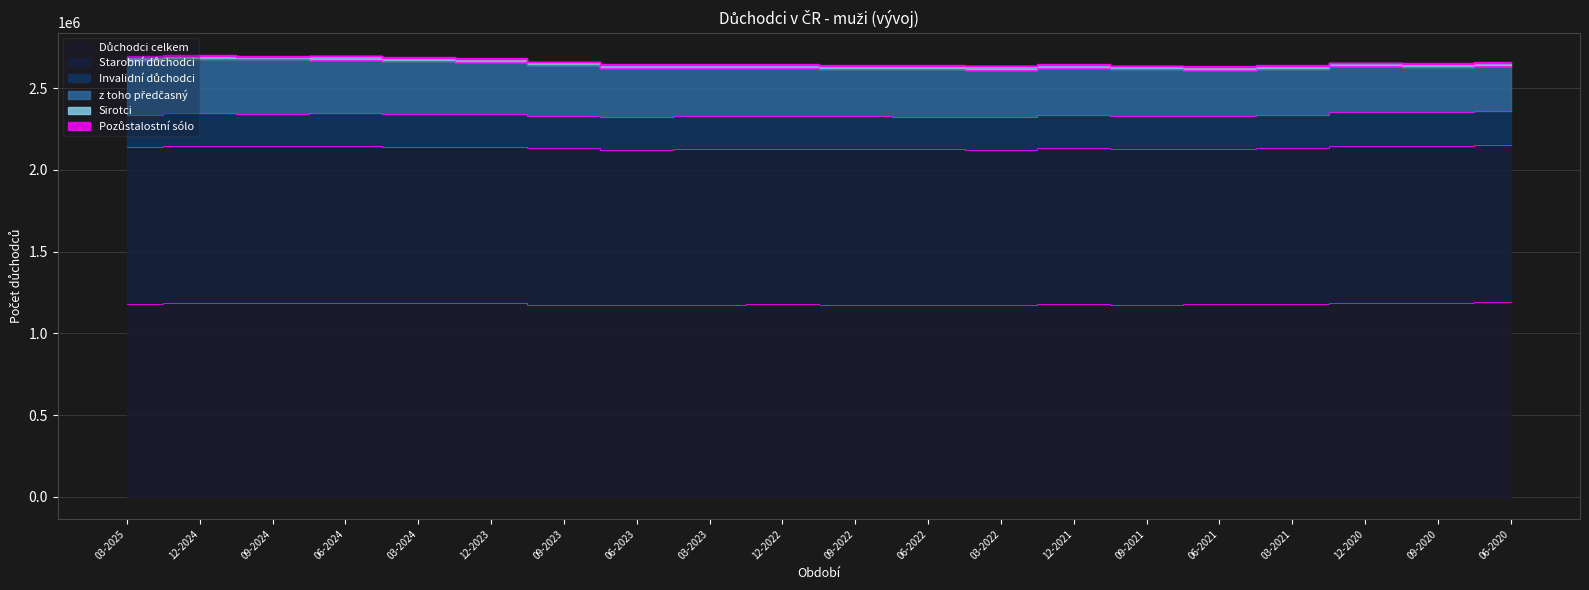

How many values in the Invalidní důchodci series exceed 200633?

9